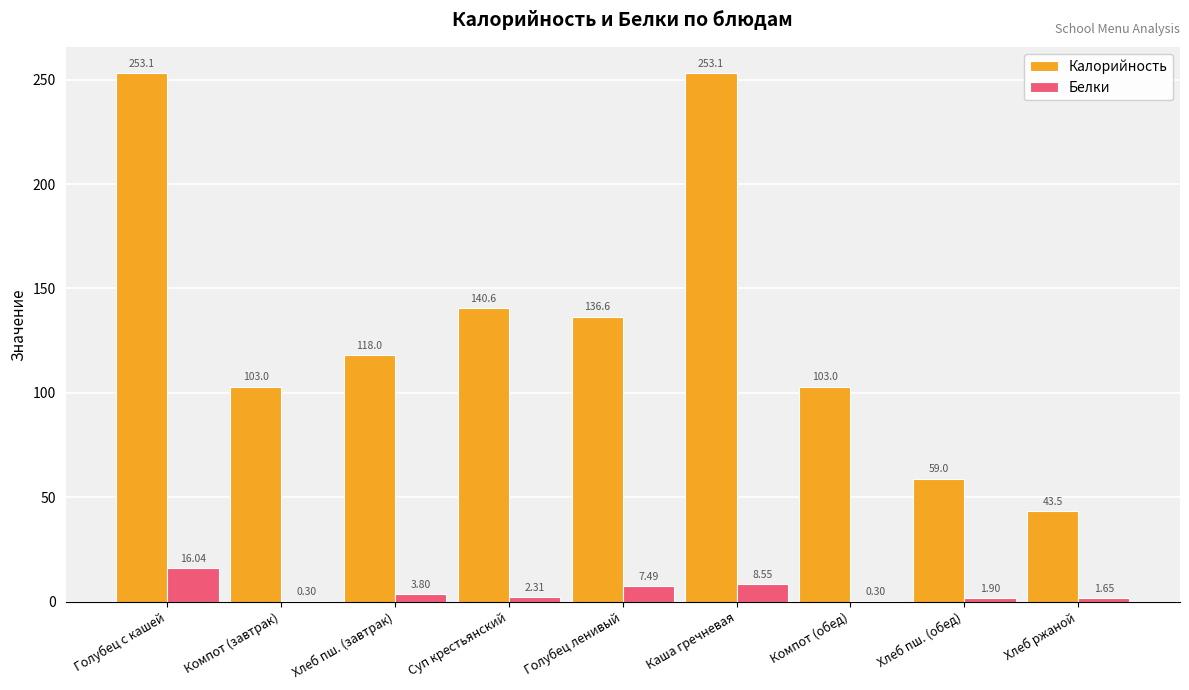

At which label does Белки first exceed 2?

Голубец с кашей